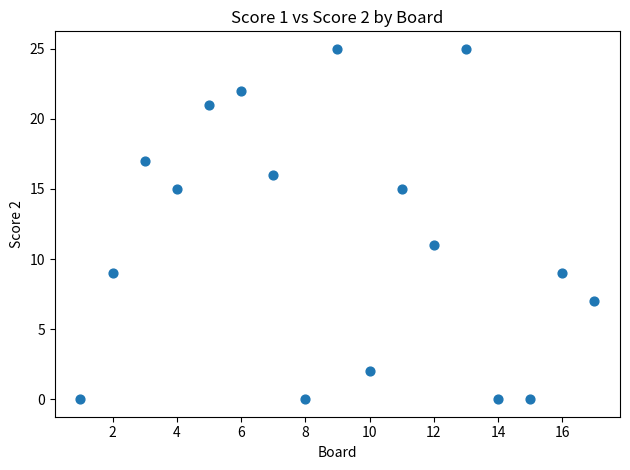

What is the range of X values (max minus min)?

16